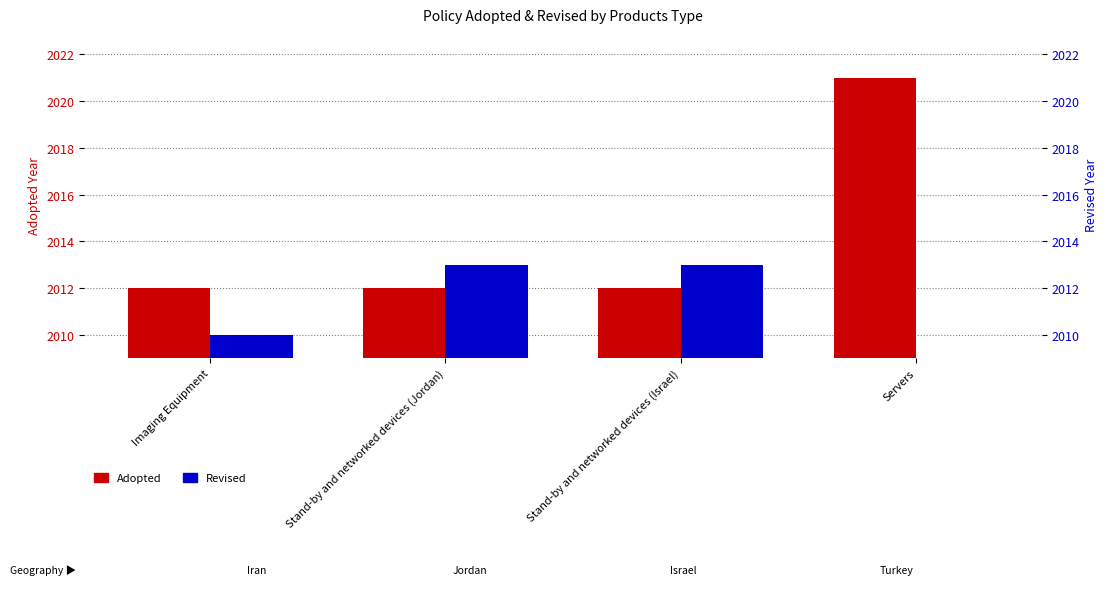

Which series changed the most between Stand-by and networked devices (Jordan) and Stand-by and networked devices (Israel)?

Adopted